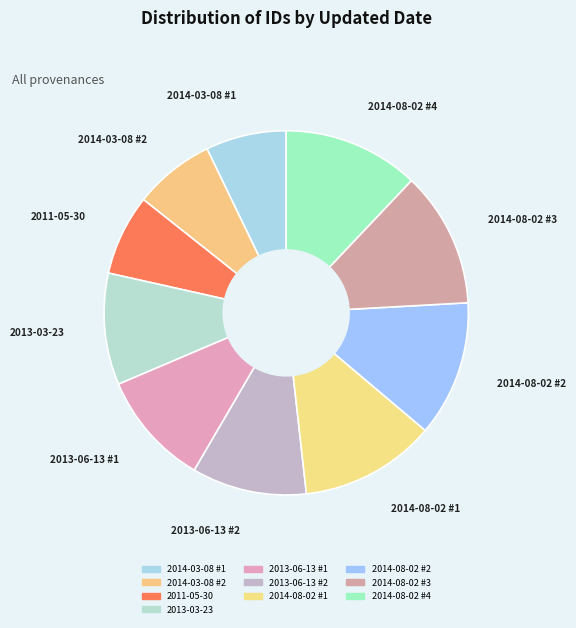

How many segments does this pie chart have?

10